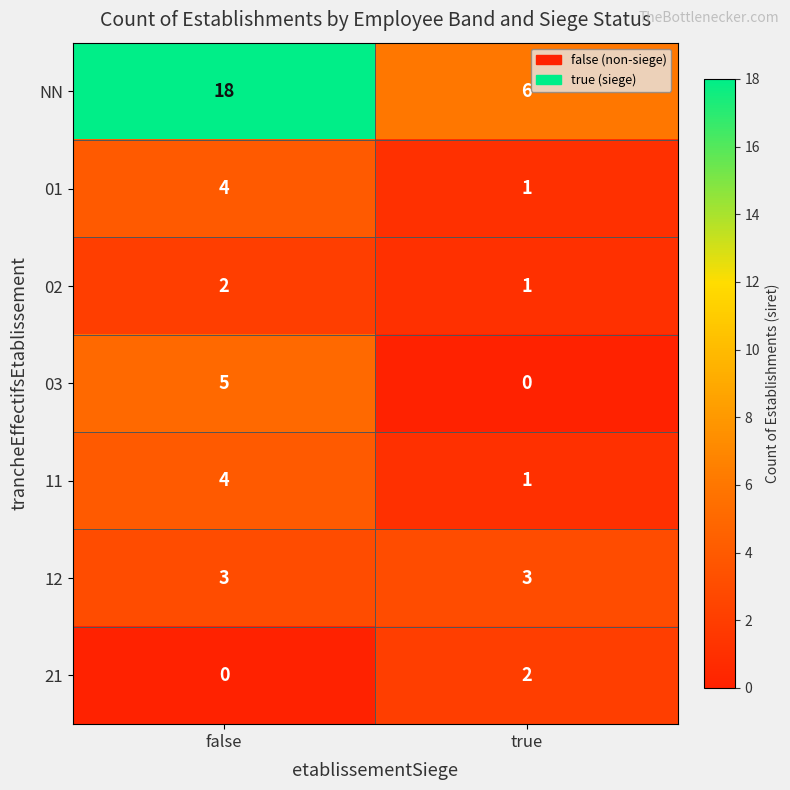

Reading right to left, list all the values displayed in this chart.

NN: 6	18
01: 1	4
02: 1	2
03: 0	5
11: 1	4
12: 3	3
21: 2	0